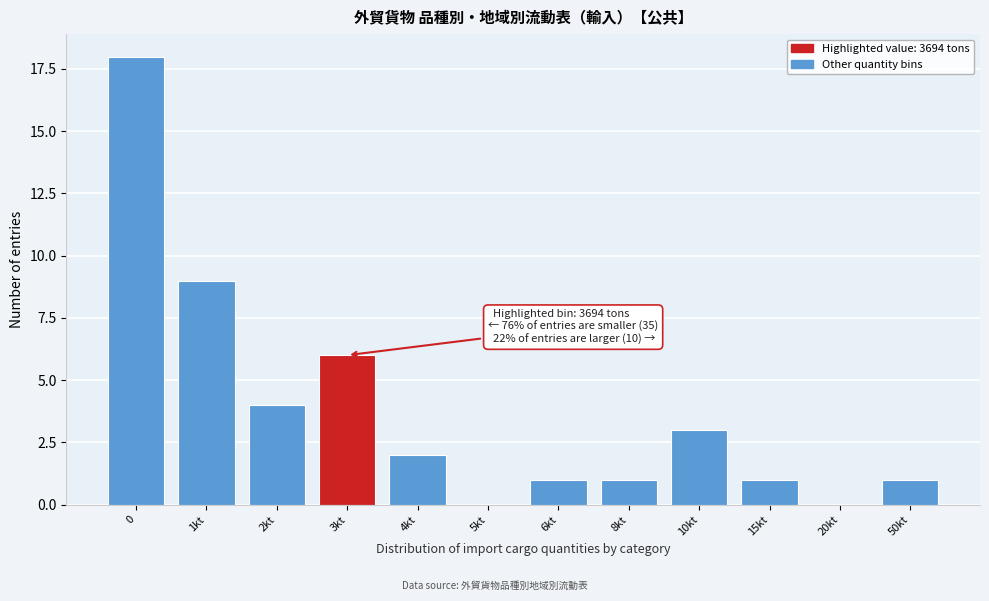

Reading left to right, extract all data points from this chart.

0=18	1kt=9	2kt=4	3kt=6	4kt=2	5kt=0	6kt=1	8kt=1	10kt=3	15kt=1	20kt=0	50kt=1